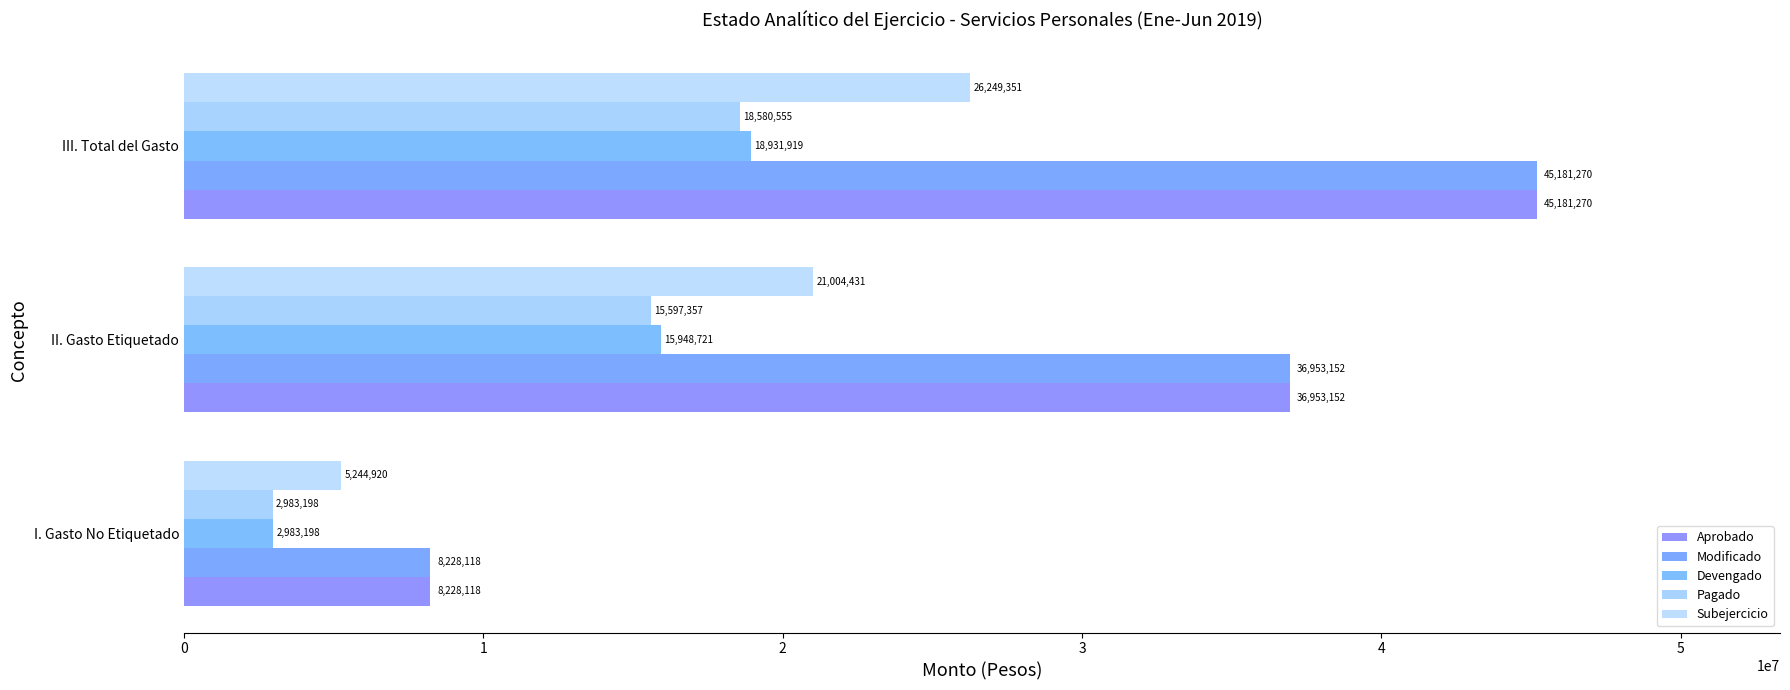

How many data points does each series have?

3